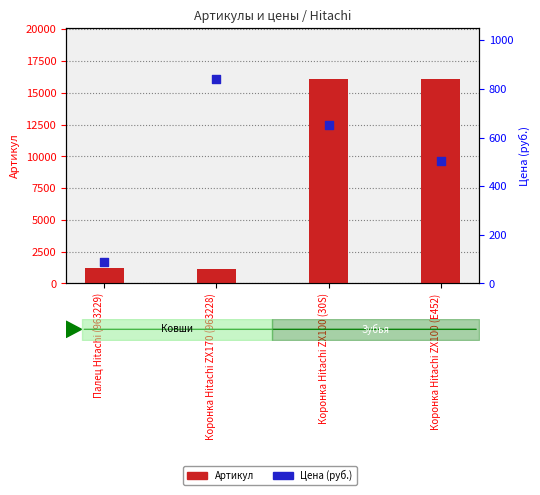

Which series has the widest spread of Y values?

Артикул